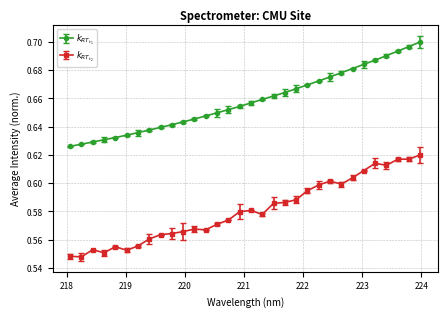

At how many categories does at least one series exceed 0?

32